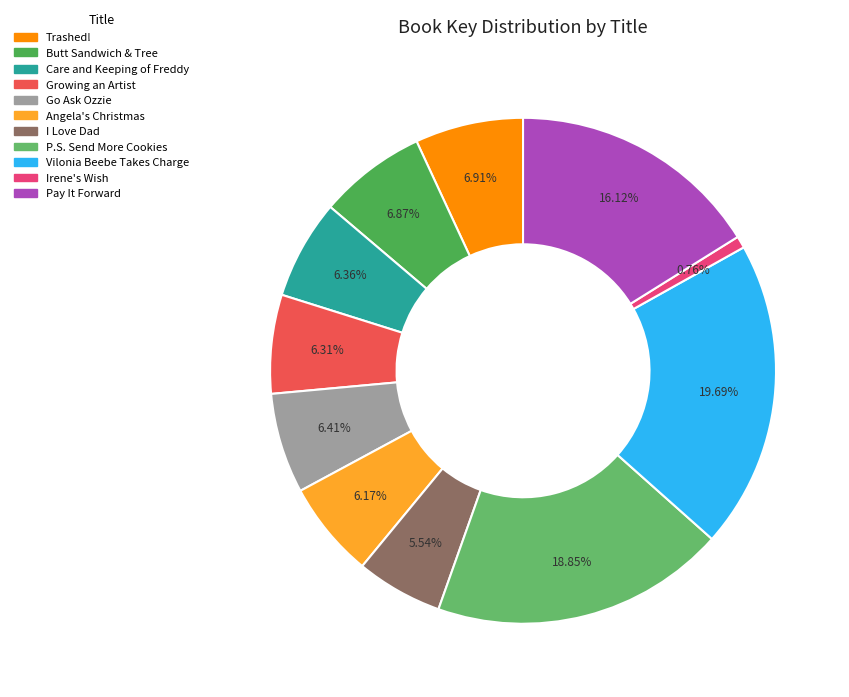

Combined, what portion of the pie is I Love Dad and Pay It Forward?

21.7%